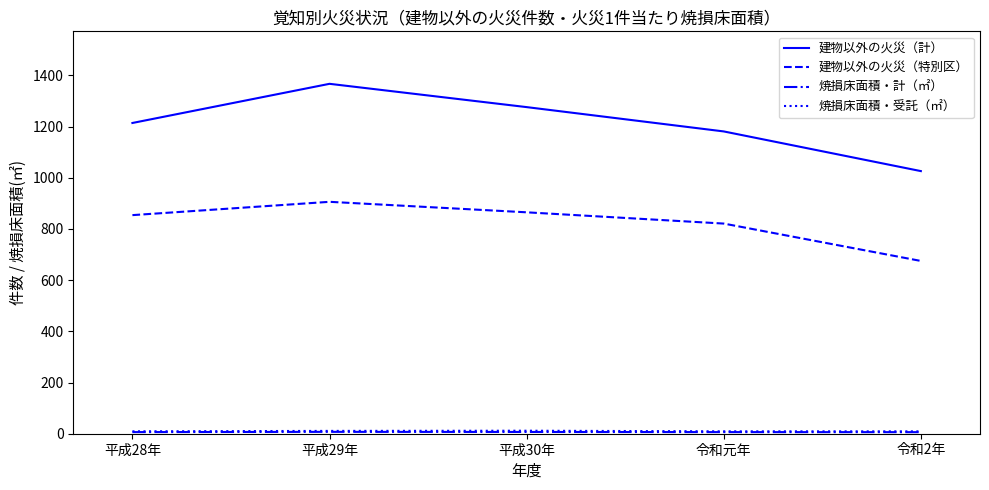

The 建物以外の火災（特別区） series shows 821.0 at 令和元年. True or false?

True